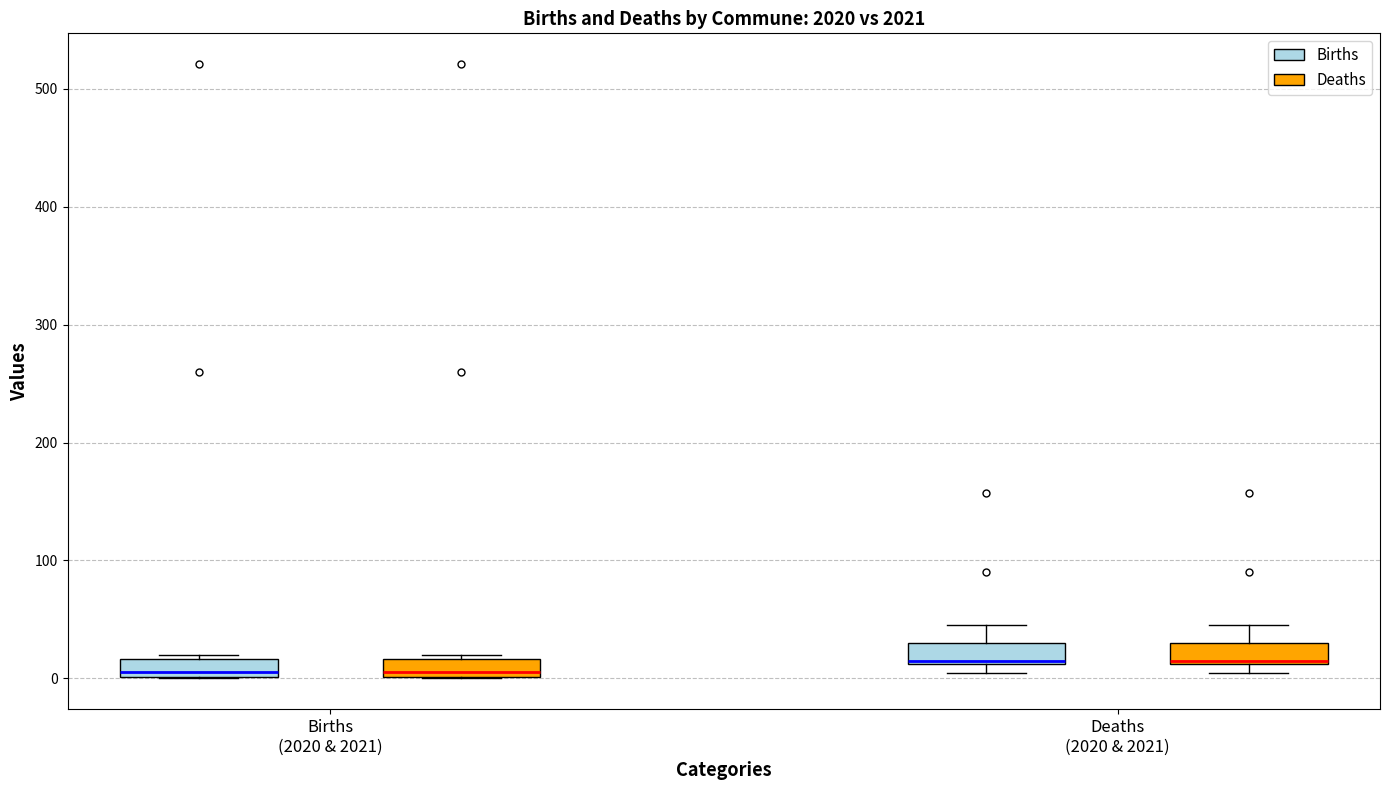

Reading left to right, read every box against the y-axis: the position of its median line, the range the box covers, and the ends of its whiskers. The values are not printed on the chart, so give them approximately, as read against the axis.

Births (2020 & 2021) (Births): median 10, box 0 to 20, whiskers 0 to 20 (just above the box's upper edge)
Births (2020 & 2021) (Deaths): median 10, box 0 to 20, whiskers 0 to 20 (just above the box's upper edge)
Deaths (2020 & 2021) (Births): median 10, box 10 to 30, whiskers 10 (just below the box's lower edge) to 50
Deaths (2020 & 2021) (Deaths): median 10, box 10 to 30, whiskers 10 (just below the box's lower edge) to 50